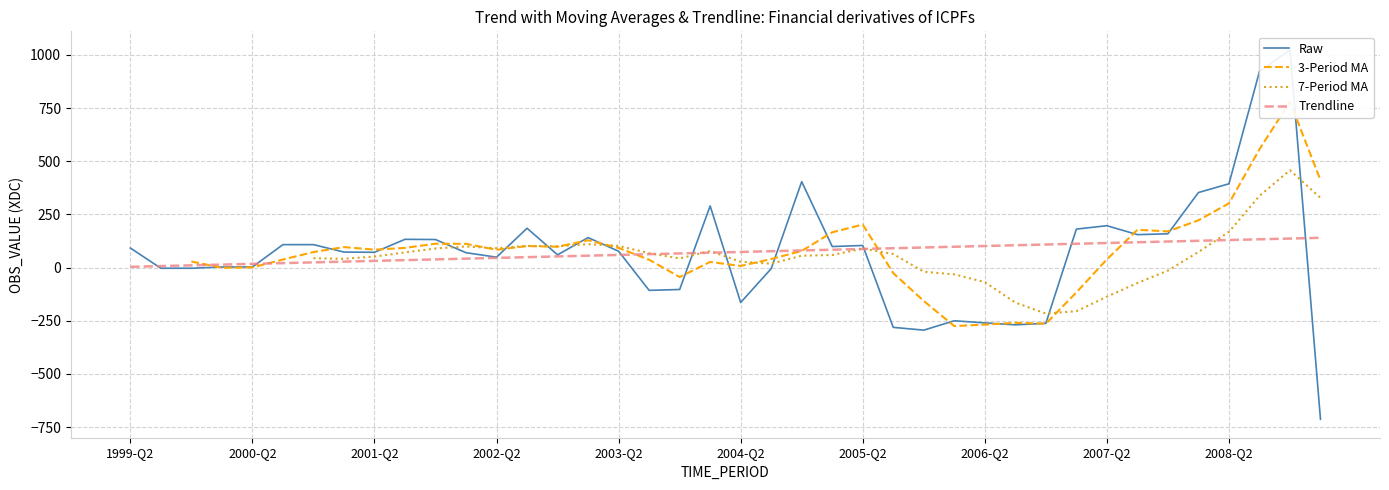

True or false: Trendline has more than 1 interior local peaks.

False